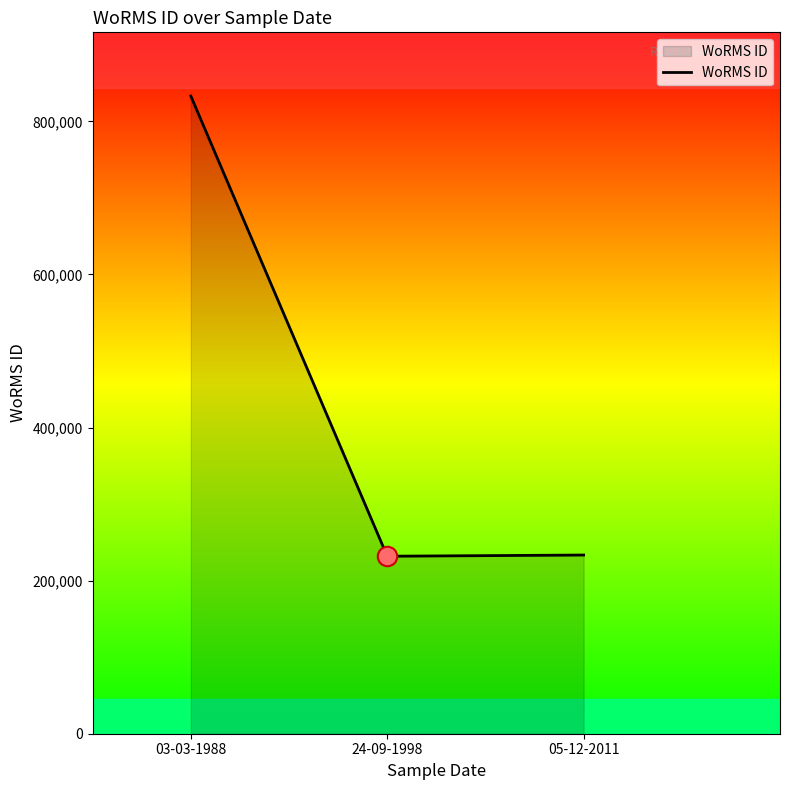

What is the change in value from 03-03-1988 to 24-09-1998?

-601139